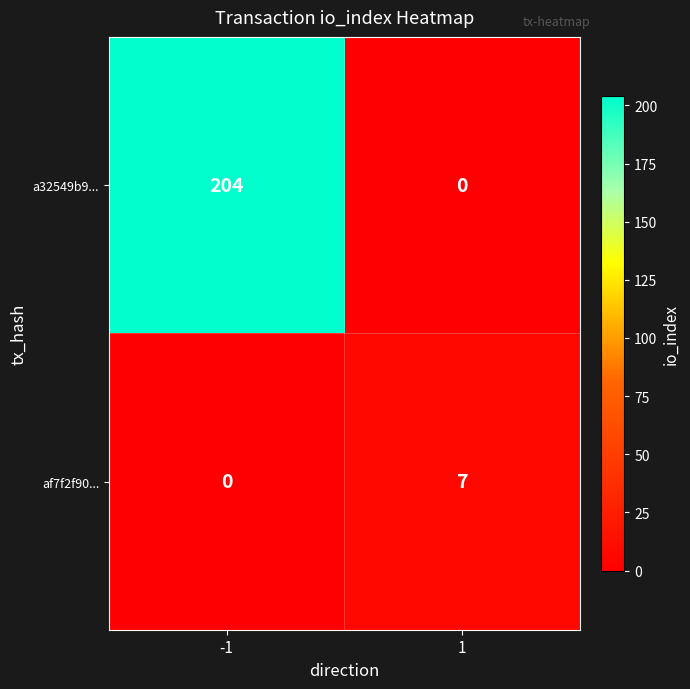

At which category is the sum across all series the highest?

-1